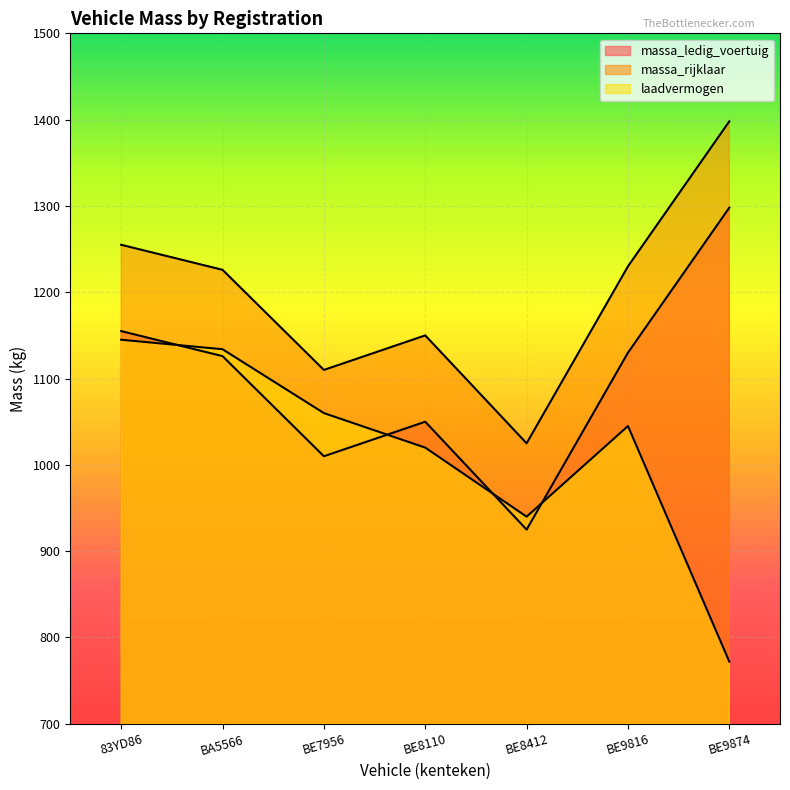

Reading left to right, extract all data points from this chart.

massa_ledig_voertuig: 83YD86=1155	BA5566=1126	BE7956=1010	BE8110=1050	BE8412=925	BE9816=1130	BE9874=1298
massa_rijklaar: 83YD86=1255	BA5566=1226	BE7956=1110	BE8110=1150	BE8412=1025	BE9816=1230	BE9874=1398
laadvermogen: 83YD86=1145	BA5566=1134	BE7956=1060	BE8110=1020	BE8412=940	BE9816=1045	BE9874=772